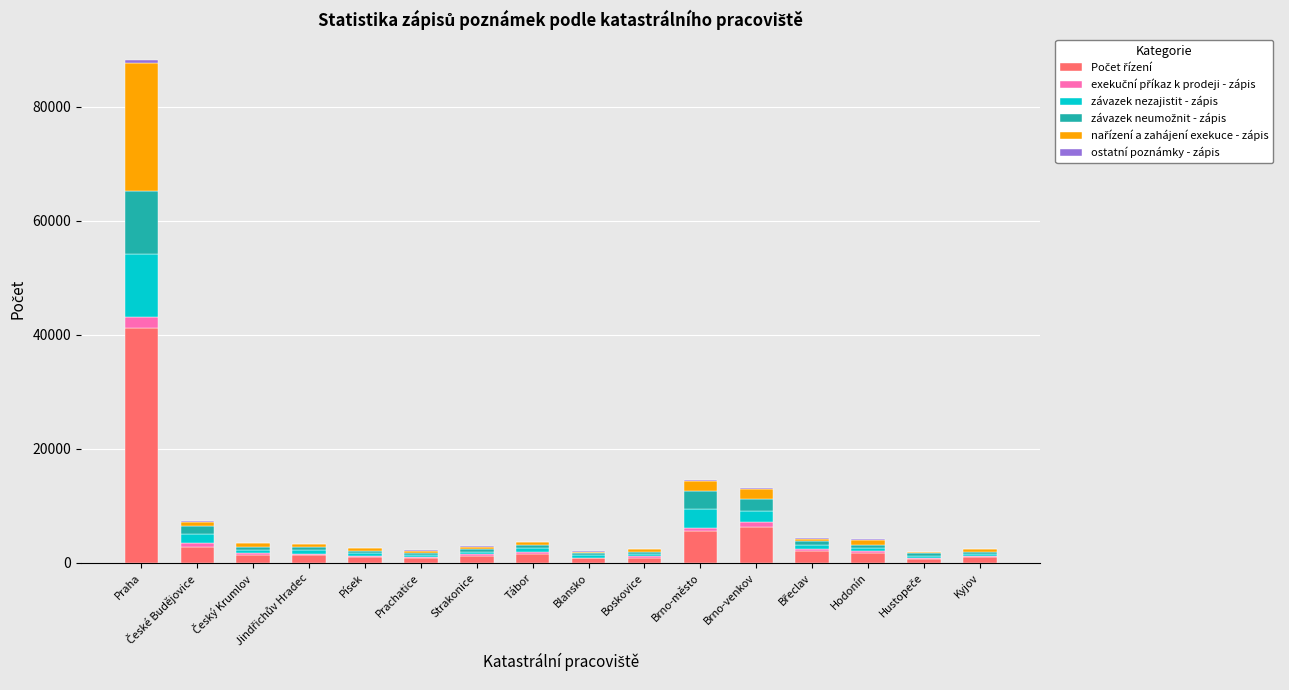

At which category is the sum across all series the highest?

Praha